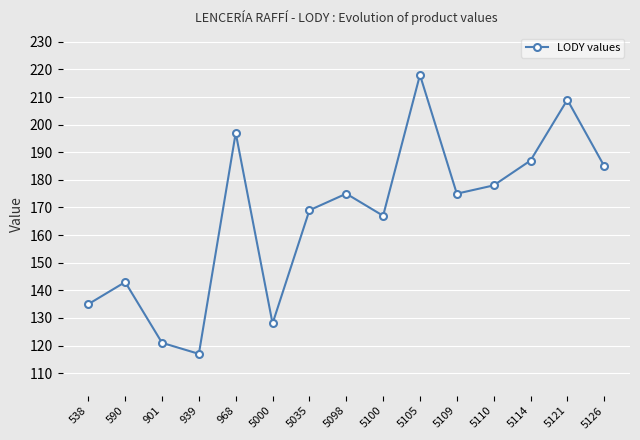

How many data points are less than 175?

7